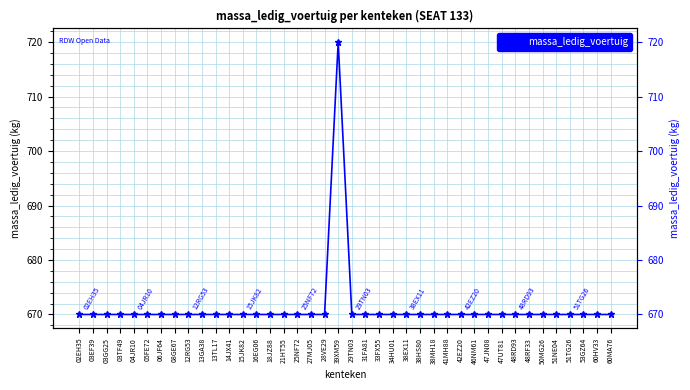

List the labels in order of value, largest first.

39XM59, 02EH35, 03EF39, 03GG25, 03TF49, 04JR10, 05FE72, 06JF64, 08GE67, 12RG53, 13GA38, 13TL17, 14JX41, 15JK82, 16EG06, 18JZ88, 21HT55, 25NF72, 27MJ05, 28VE29, 29TN03, 31FA81, 33FX55, 34HU01, 38EX11, 38HS80, 38MH18, 41MH88, 42EZ20, 46NM61, 47JN08, 47UT81, 48RD93, 48RF33, 50MG26, 51NE04, 51TG26, 53GZ64, 60HV33, 60MA76